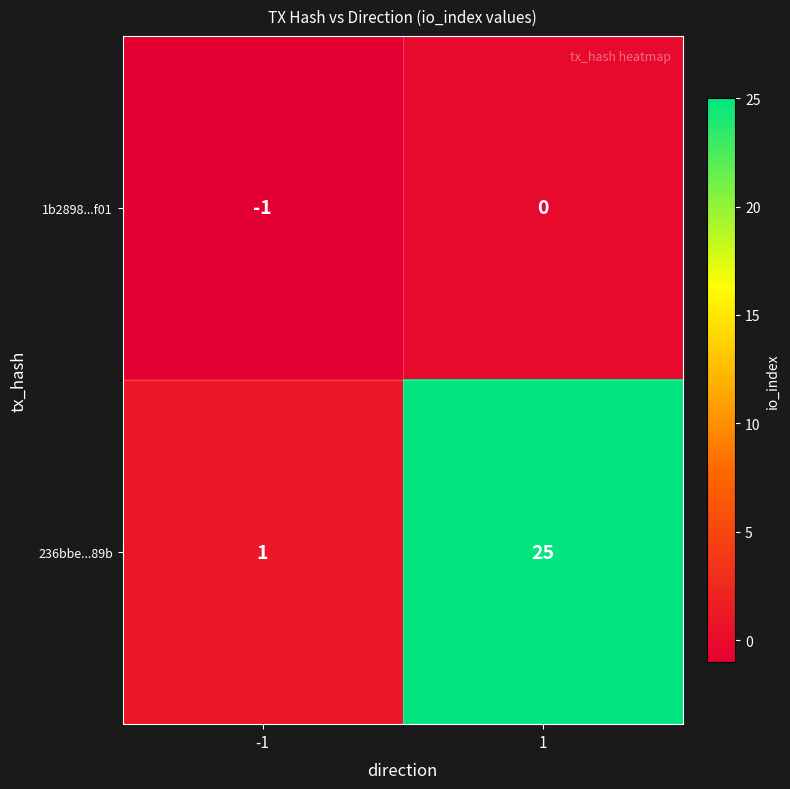

Reading left to right, transcribe all the data shown in this chart.

1b2898...f01: -1	0
236bbe...89b: 1	25